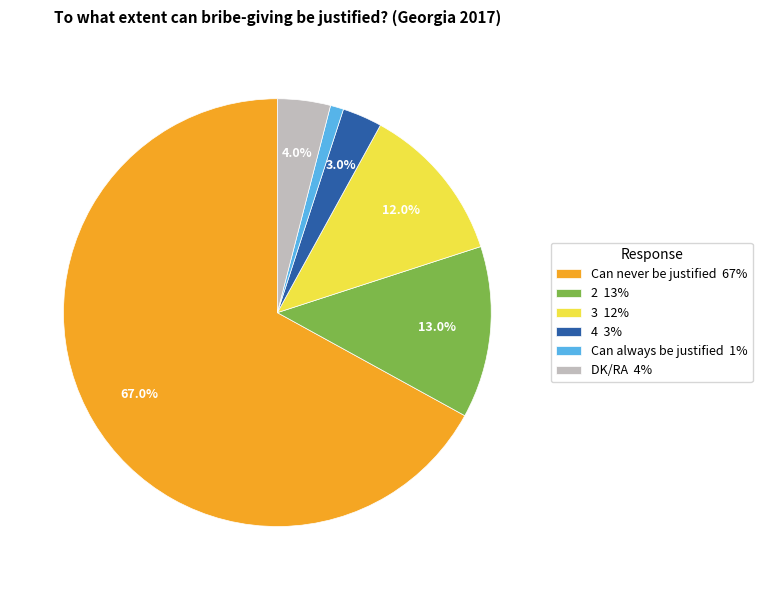

What is the ratio of the value at 3 to the value at 4?

4.0